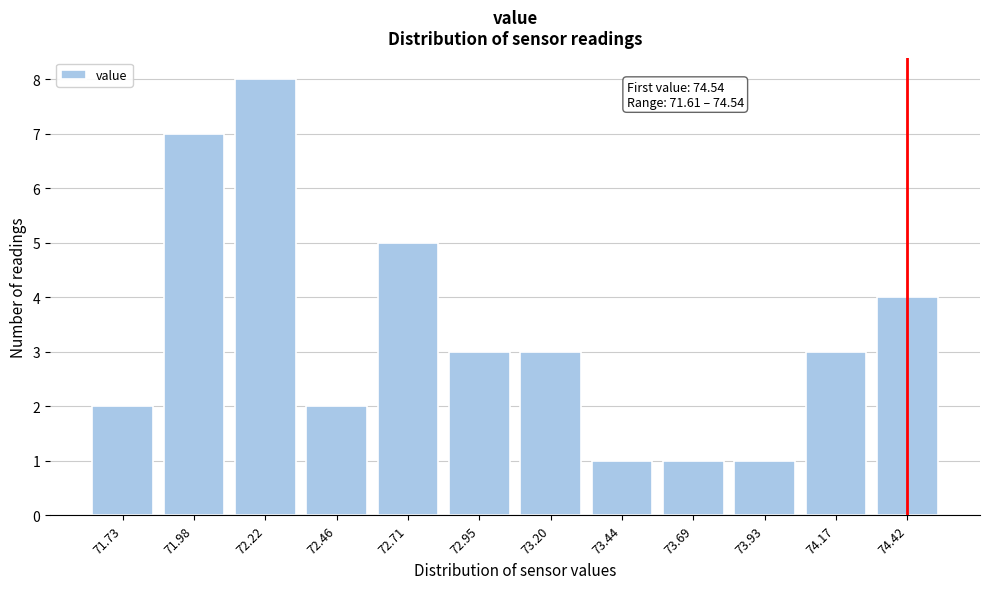

Reading left to right, transcribe all the data shown in this chart.

2	7	8	2	5	3	3	1	1	1	3	4